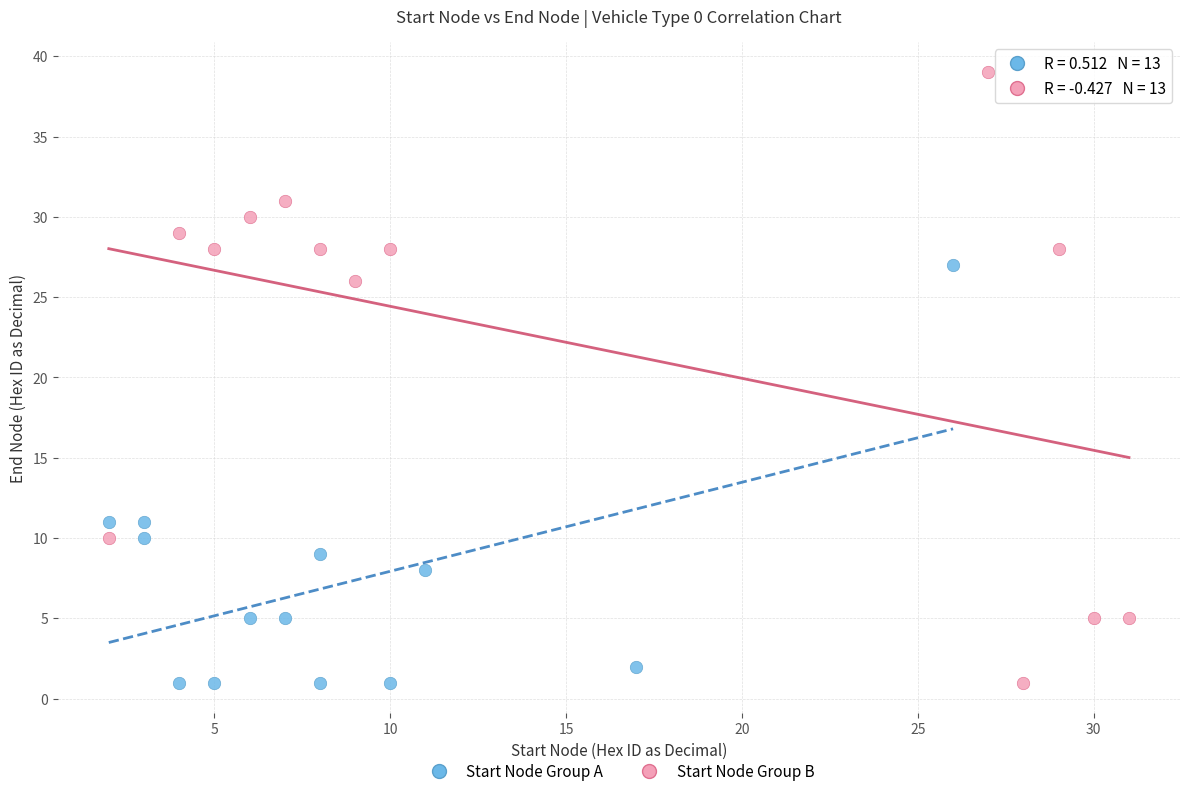

Which series has the widest spread of Y values?

Start Node Group B